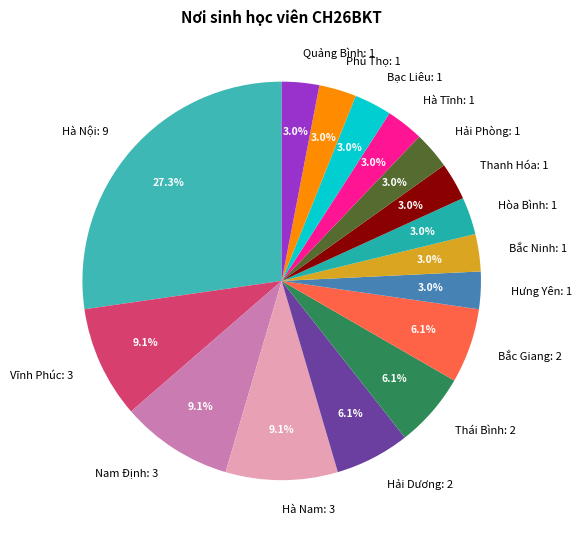

Is Bạc Liêu: 1 the majority of the pie?

No